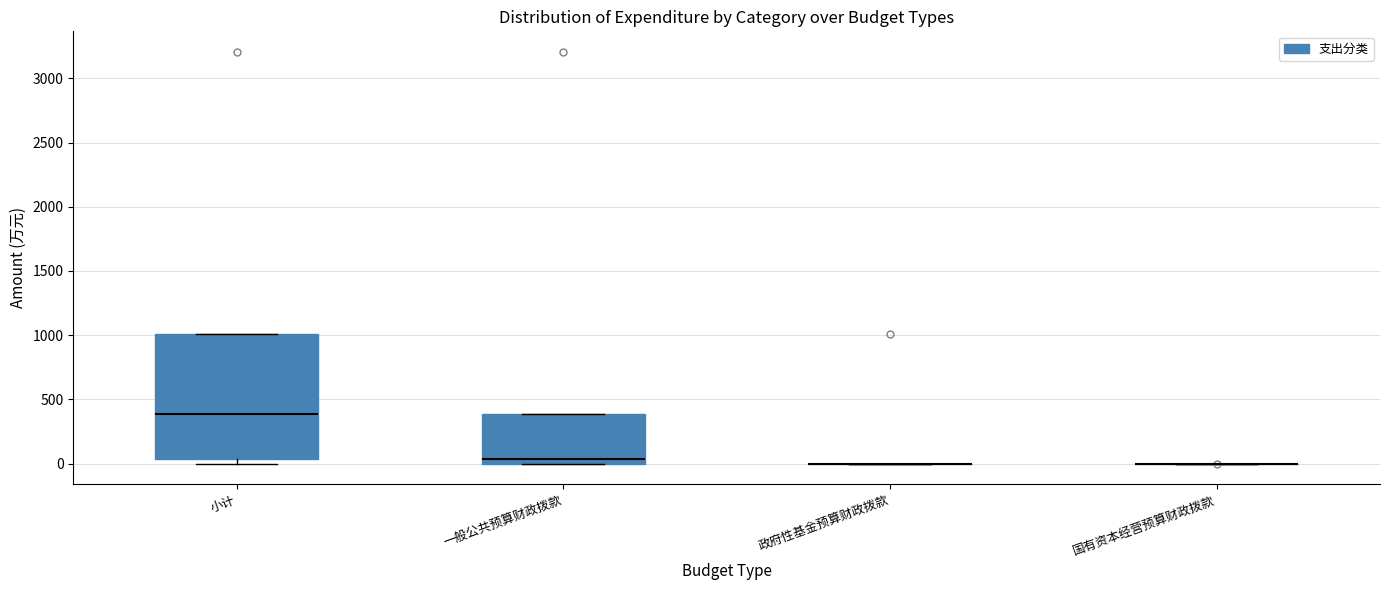

Reading left to right, transcribe this box plot: for each box, give where its median line is, the range the box spans, and where its two whiskers end, as read against the y-axis. The values are not printed on the chart, so give them approximately, as read against the axis.

小计: median 400, box 50 to 1000, whiskers 0 to 1000
一般公共预算财政拨款: median 50, box 0 to 400, whiskers 0 to 400
政府性基金预算财政拨款: box collapsed to a line at 0, whiskers 0 to 0
国有资本经营预算财政拨款: box collapsed to a line at 0, whiskers 0 to 0